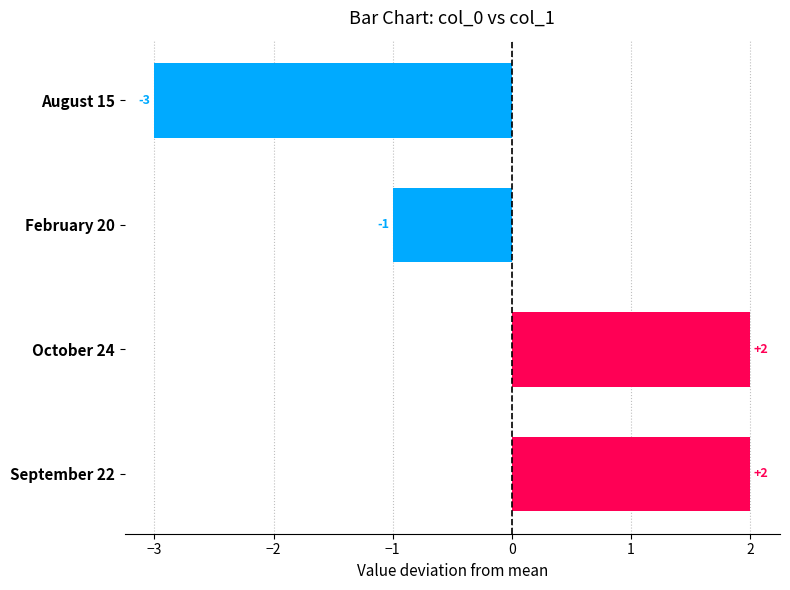

The chart shows a value of 2 at October 24. True or false?

True